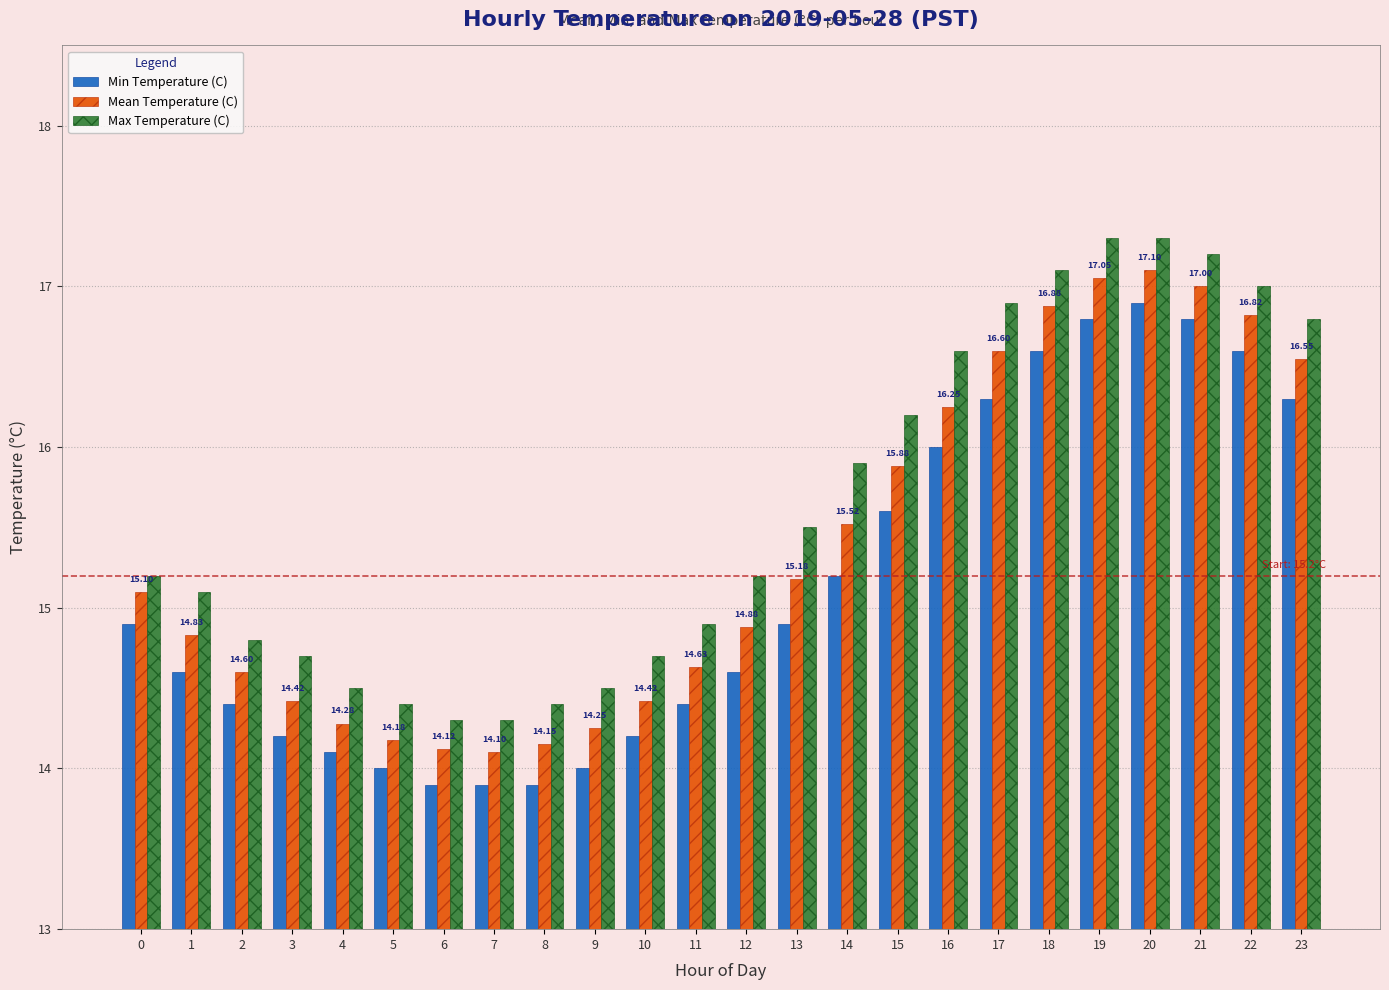

Is it true that Min Temperature (C) equals 4.3 at 14?

False